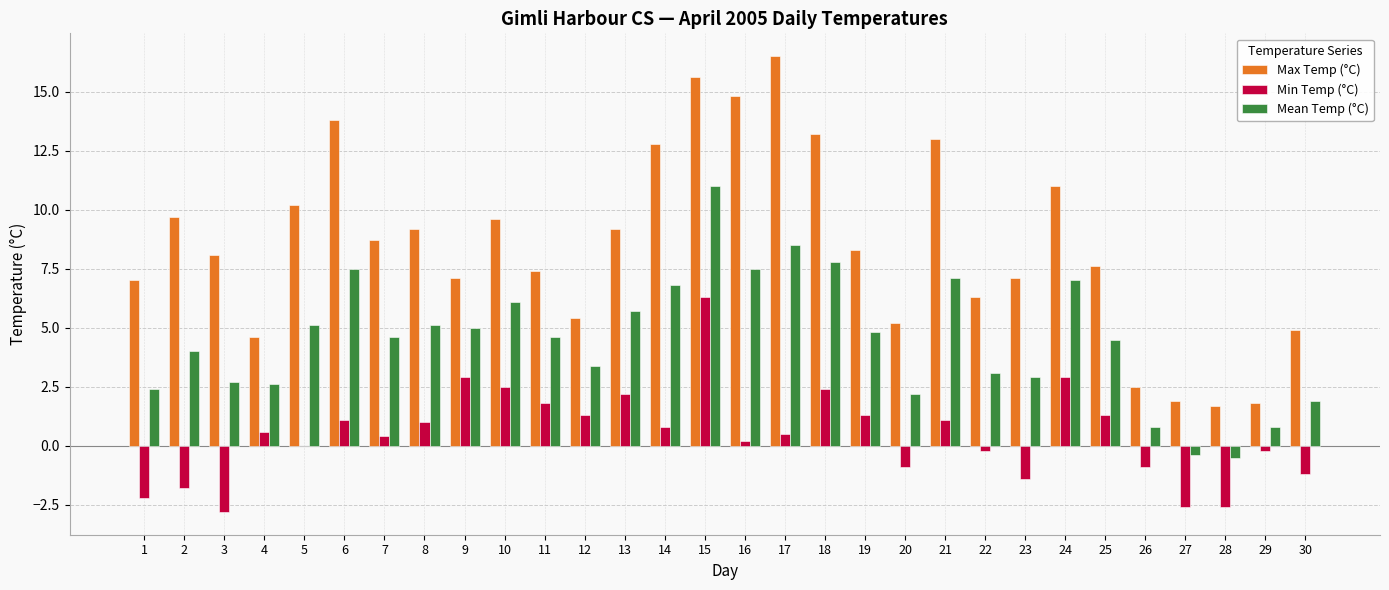

The value of Max Temp (°C) at 27 is 1.2. True or false?

False